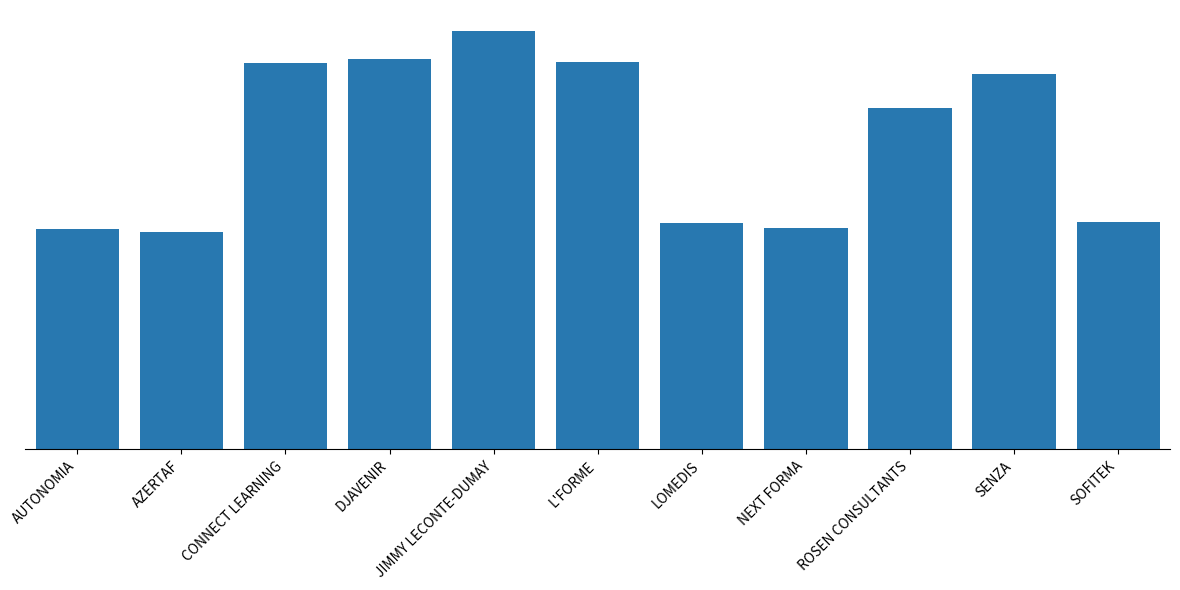

Where is the data nearest to the value 74458431250021?

ROSEN CONSULTANTS